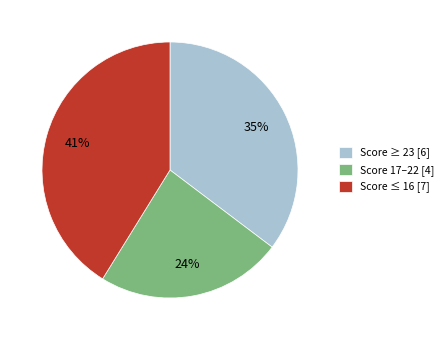

Does Score 17–22 [4] account for over 50% of the chart?

No